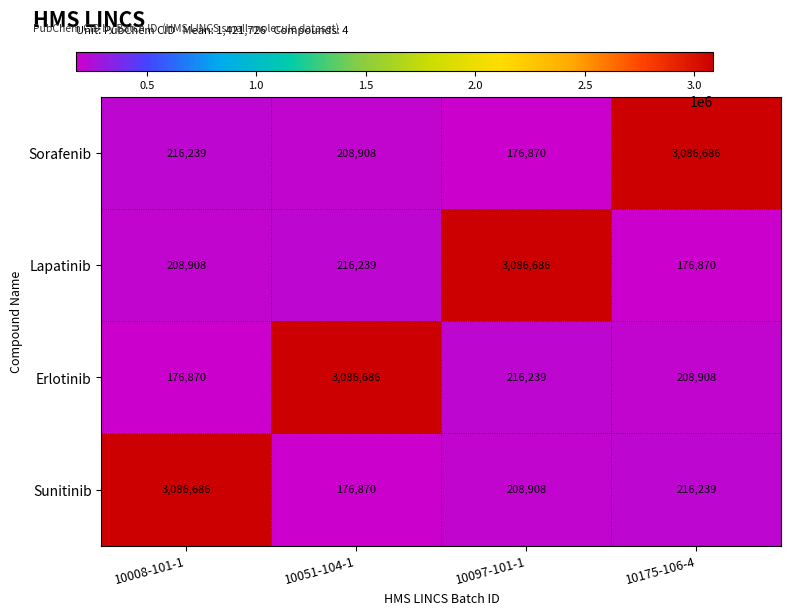

What is the spread (max minus min) of values at 10097-101-1?

2909816